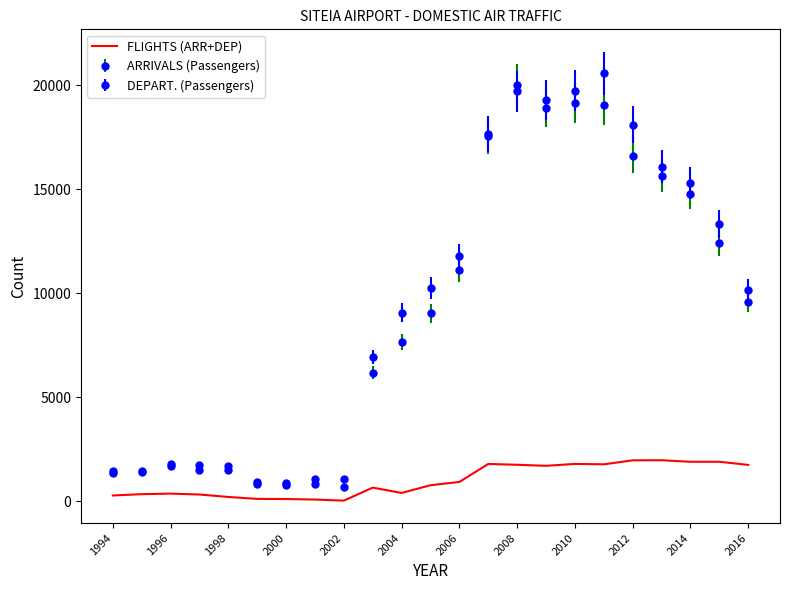

What is the greatest value displayed?

1982